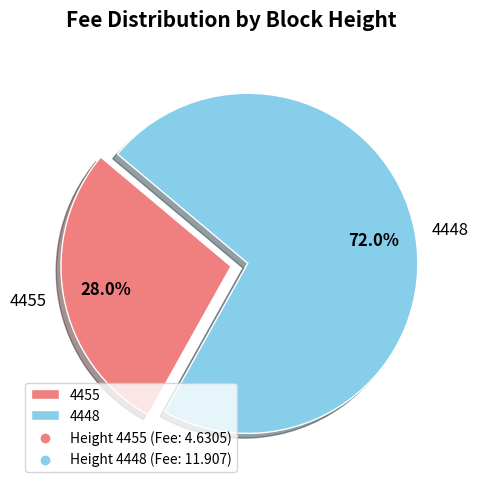

Is 4455 the majority of the pie?

No